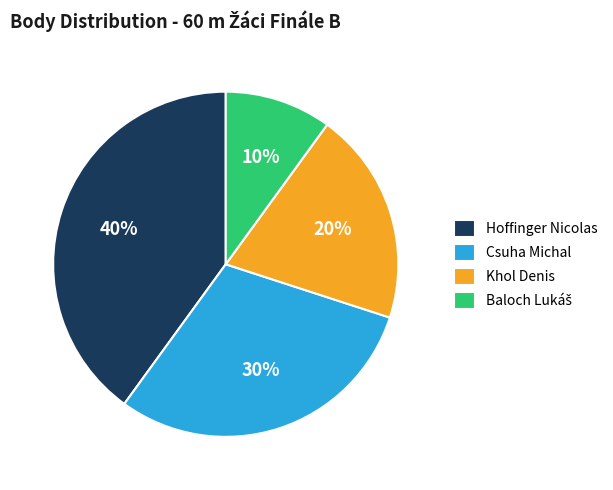

To the nearest percent, what is the combined percentage of Csuha Michal and Khol Denis?

50%